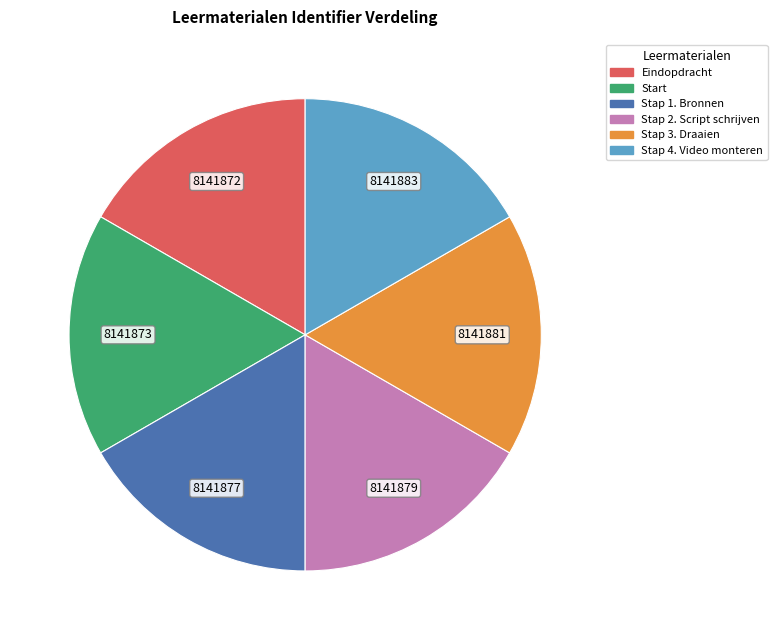

What is the ratio of the value at Stap 1. Bronnen to the value at Stap 4. Video monteren?

1.0